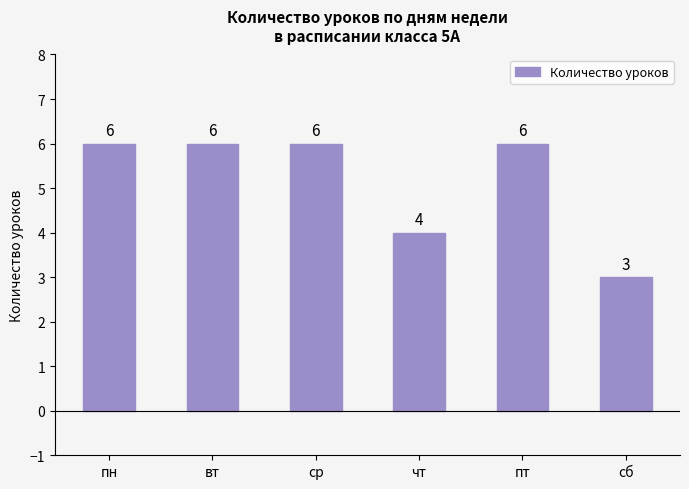

Where is the data nearest to the value 4?

чт